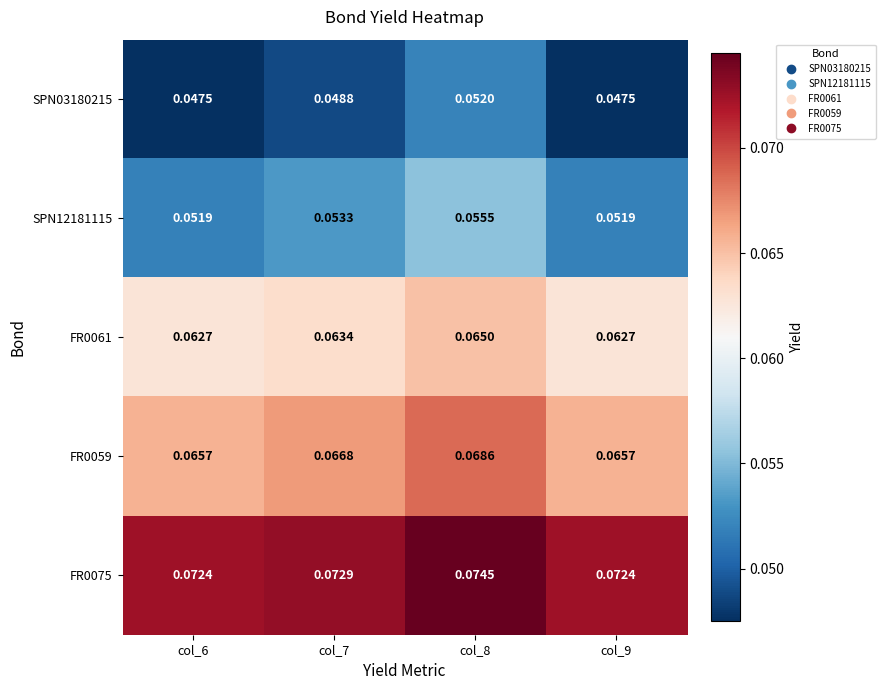

Is the value of FR0075 at col_7 greater than the value of SPN12181115 at col_6?

Yes